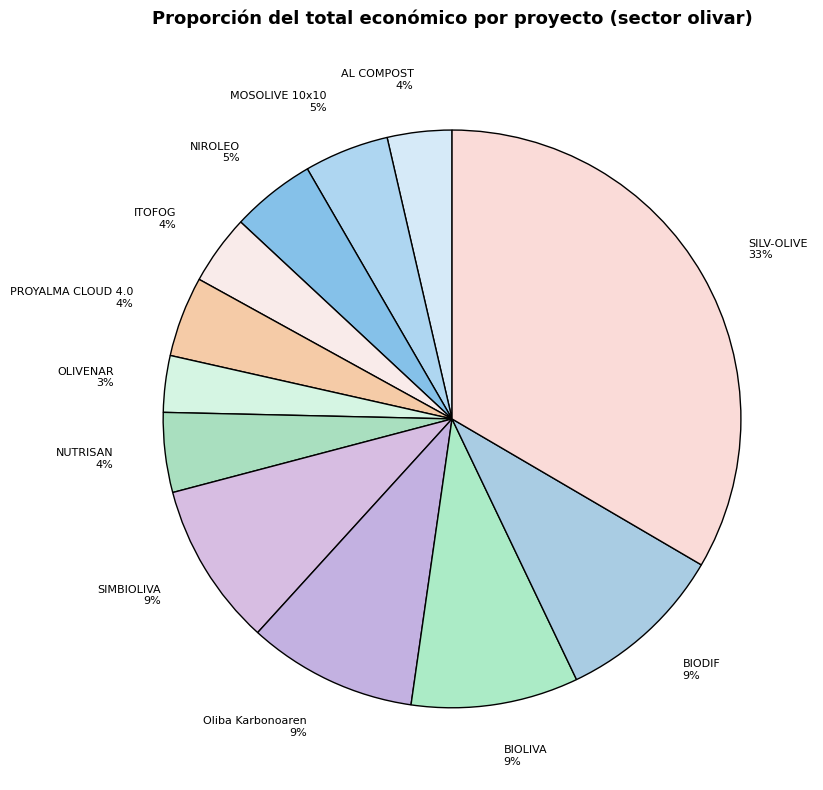

To the nearest percent, what is the difference between the Oliba Karbonoaren and NUTRISAN slice percentages?

5%